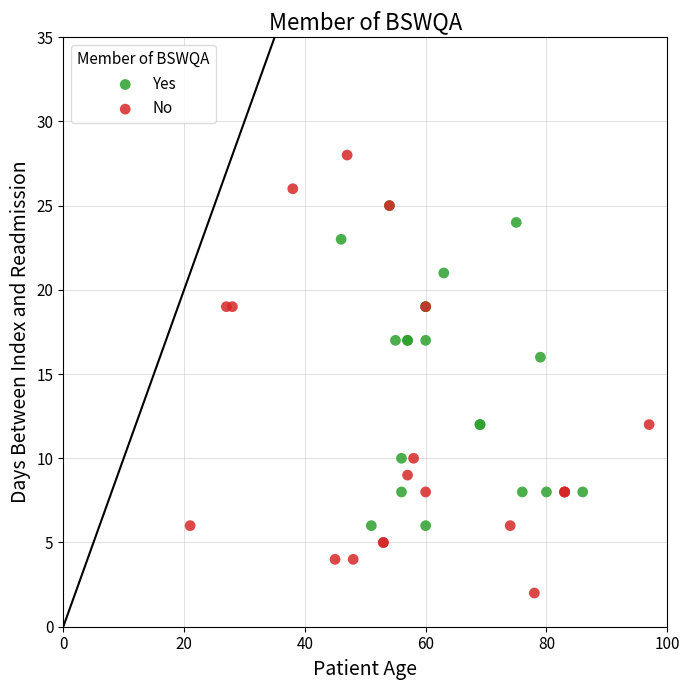

Which series contains the highest Y value?

No